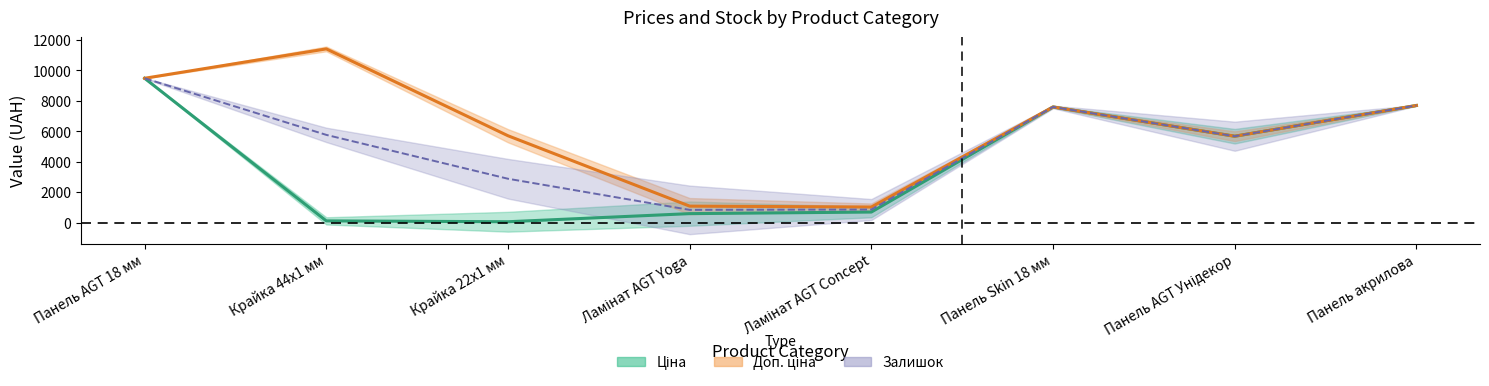

At how many categories does at least one series exceed 3049?

6